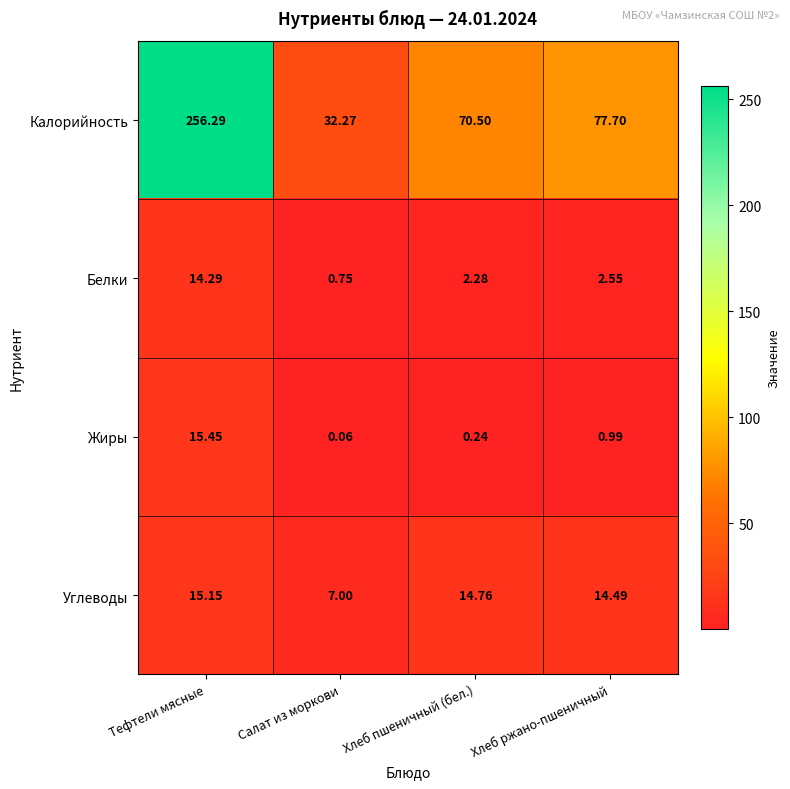

Which label corresponds to the largest value in the chart?

Тефтели мясные